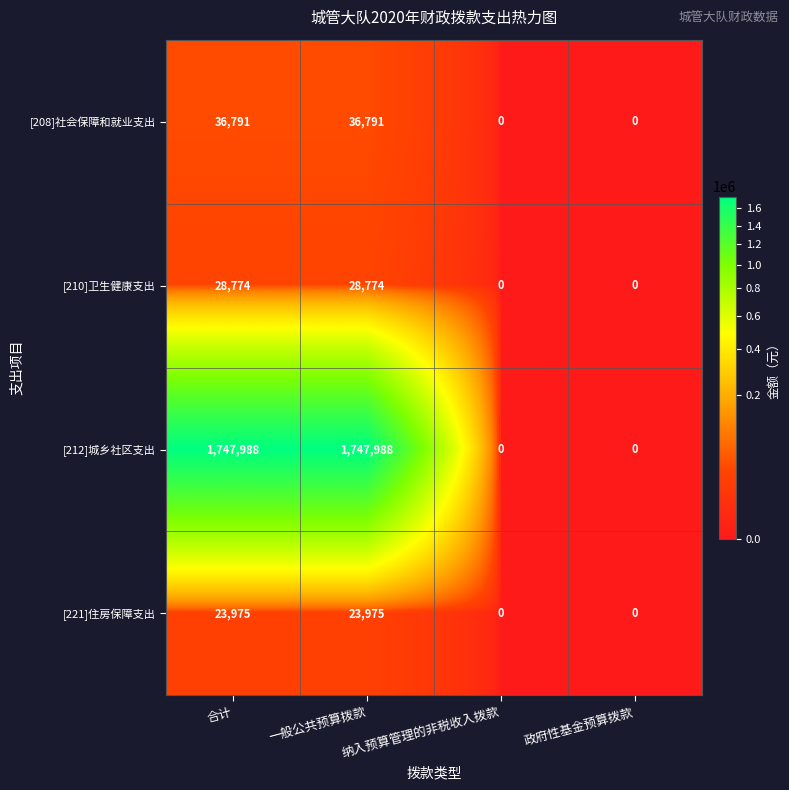

What is the average value of the [210]卫生健康支出 series?

14387